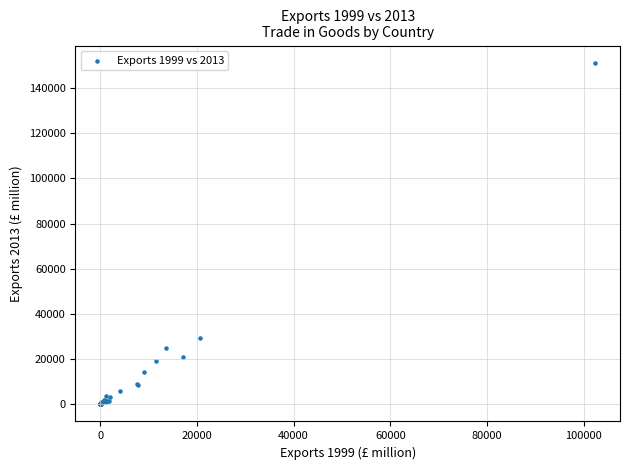

What Y value in the scatter plot is closest to 75611?

29489